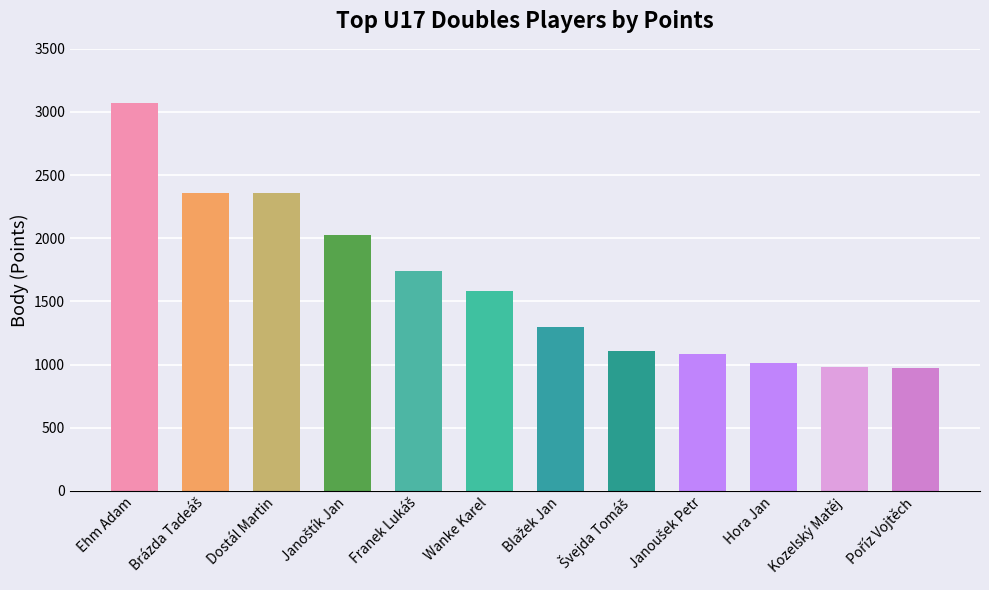

What is the value of the 11th bar from the left?

978